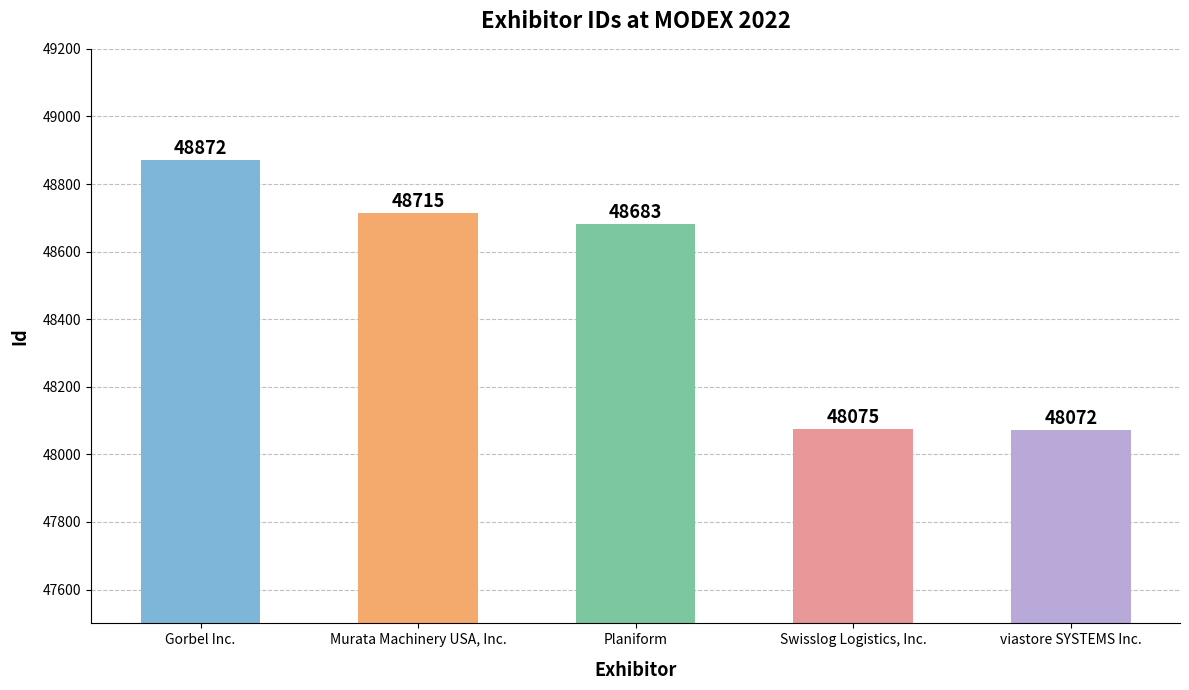

What is the minimum value shown in the chart?

48072